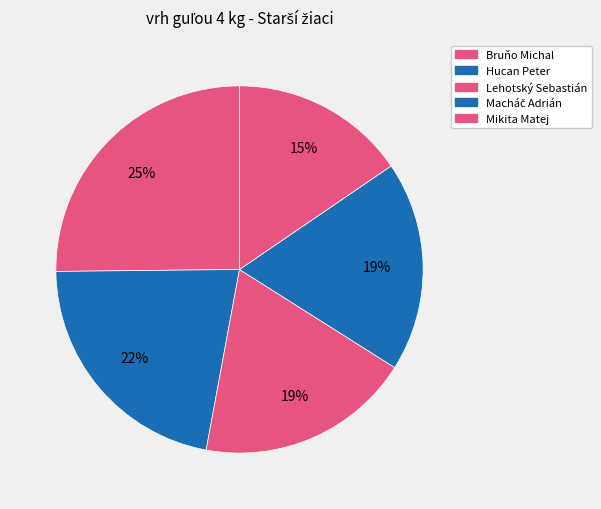

How many segments does this pie chart have?

5